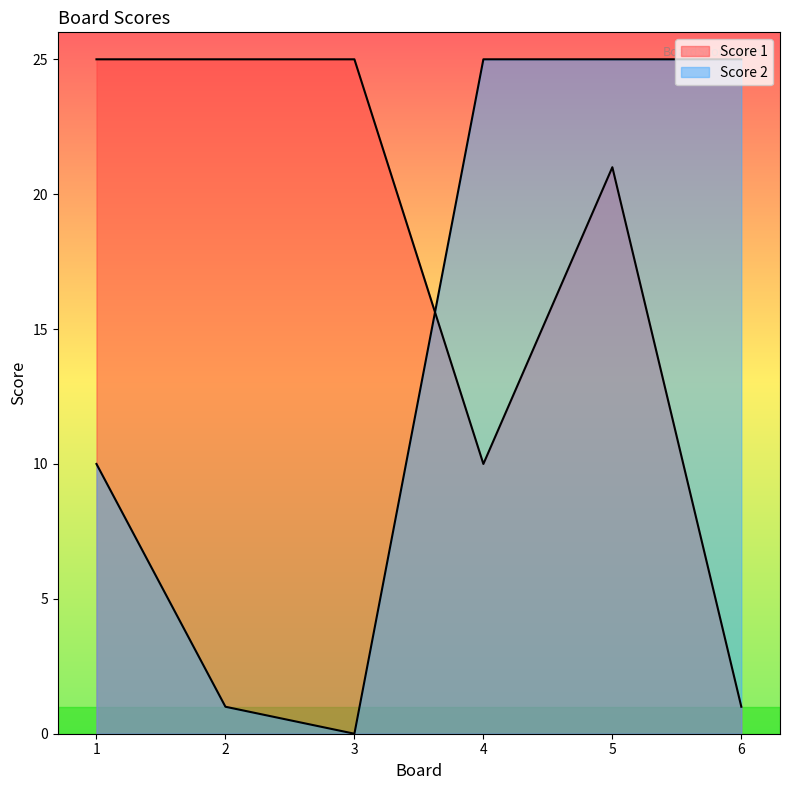

Between 1 and 5, which is larger?

1